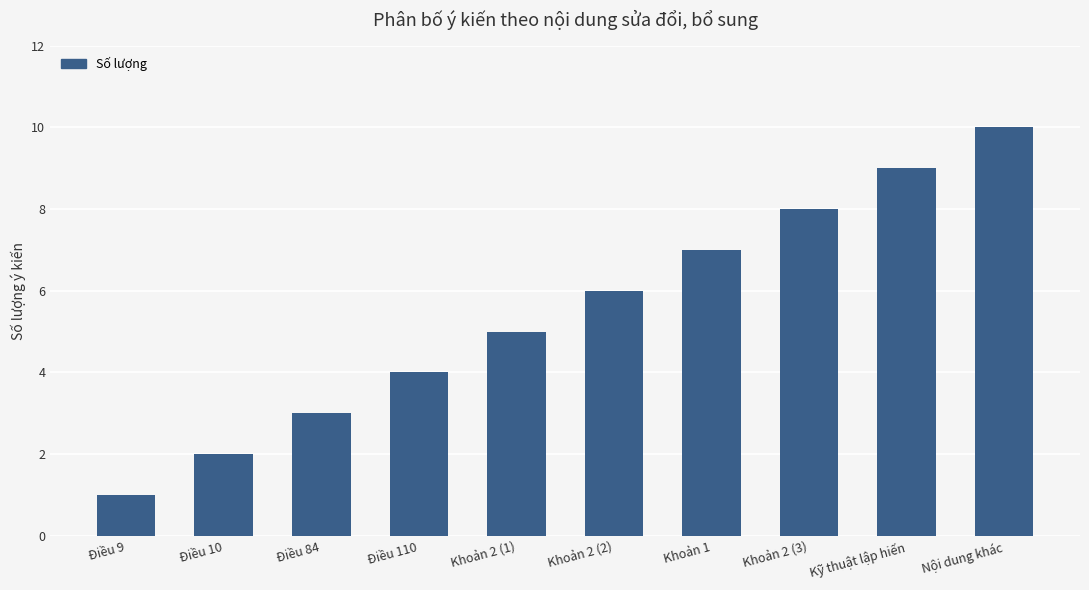

Does the chart contain any negative values?

No